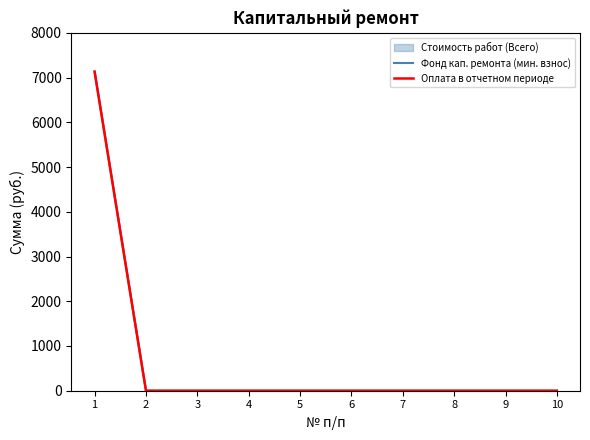

The Оплата в отчетном периоде series shows 0.0 at 8. True or false?

True